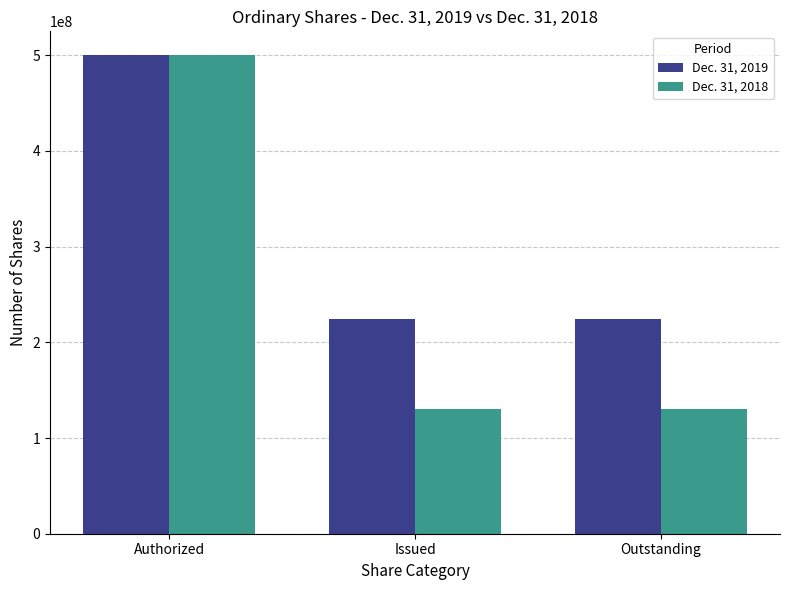

What is the total value across all series at Authorized?

1000000000